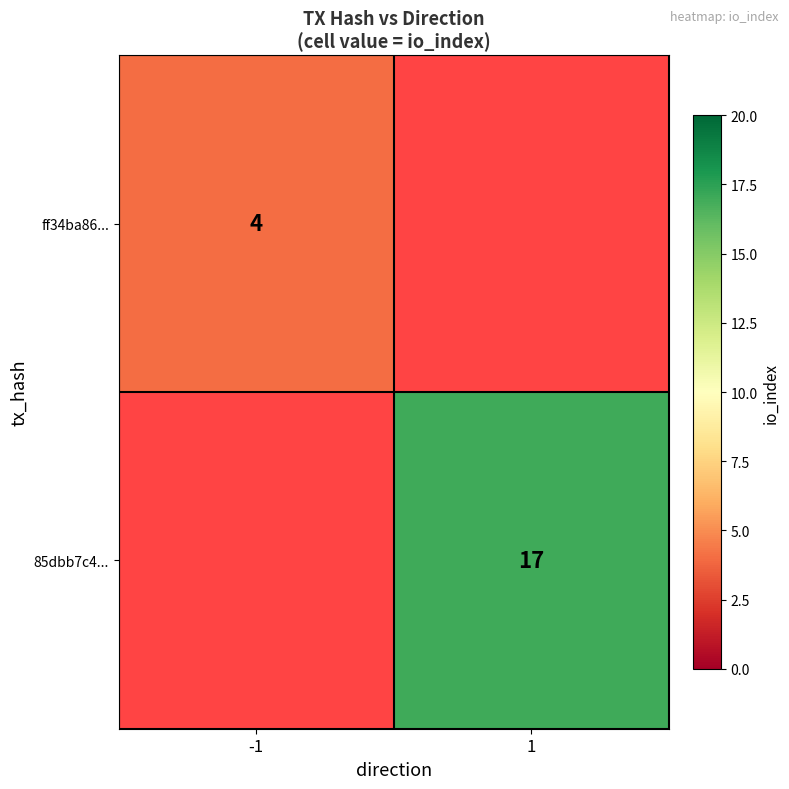

The value of 85dbb7c4... at 1 is 17. True or false?

True